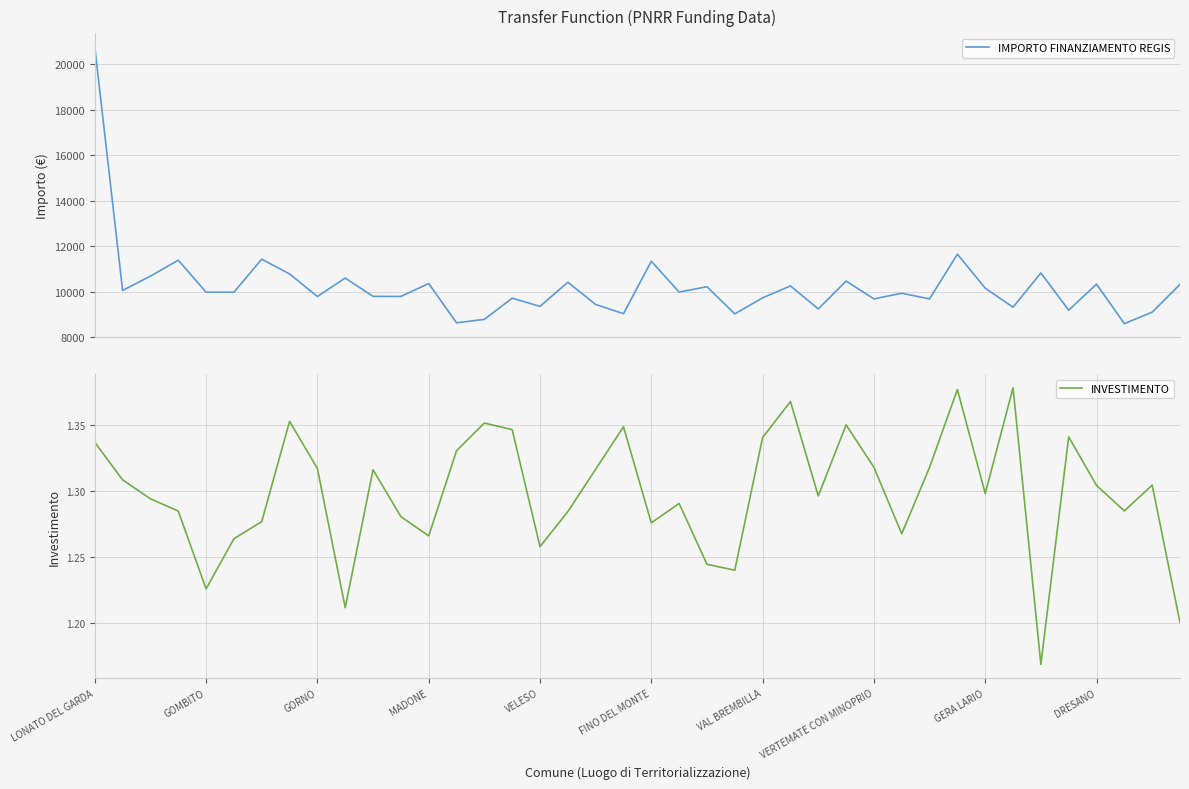

True or false: INVESTIMENTO and IMPORTO FINANZIAMENTO REGIS intersect in this chart.

False